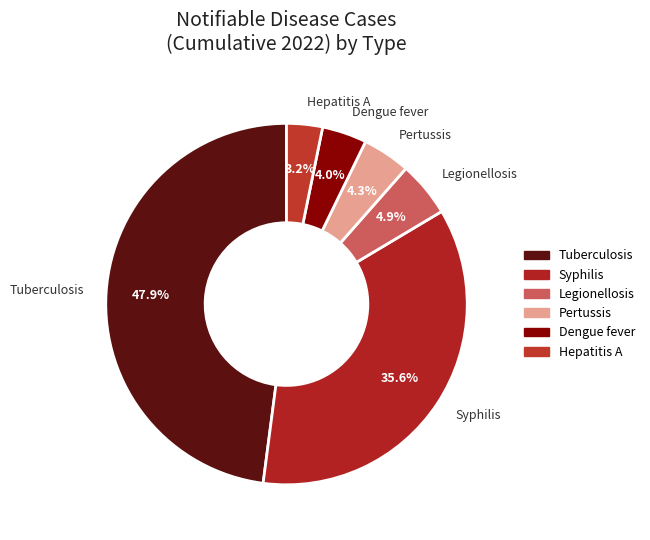

To the nearest percent, what is the difference between the largest and smallest slice percentages?

45%